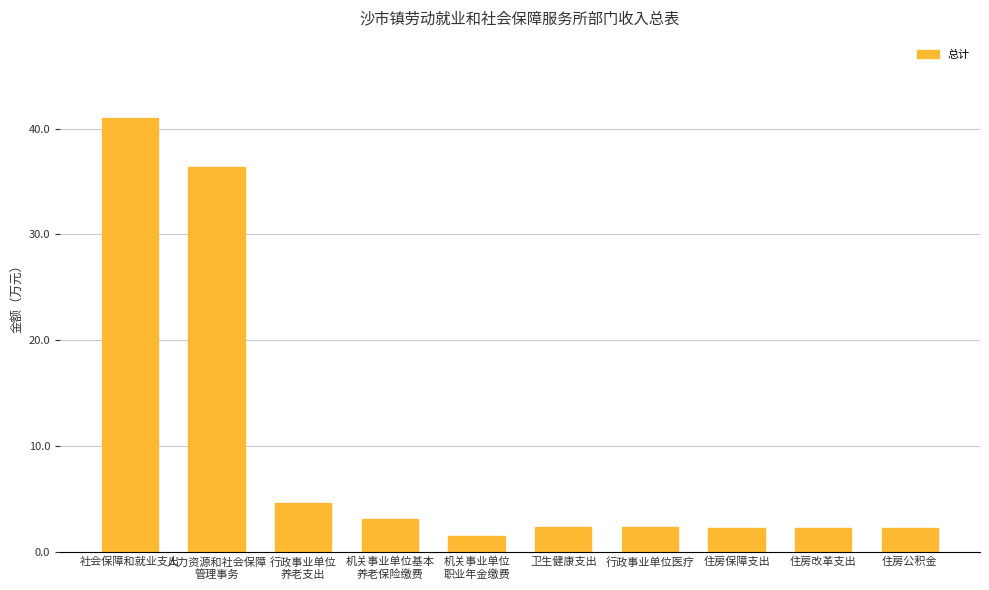

What is the difference between the values at 住房改革支出 and 行政事业单位医疗?

0.1